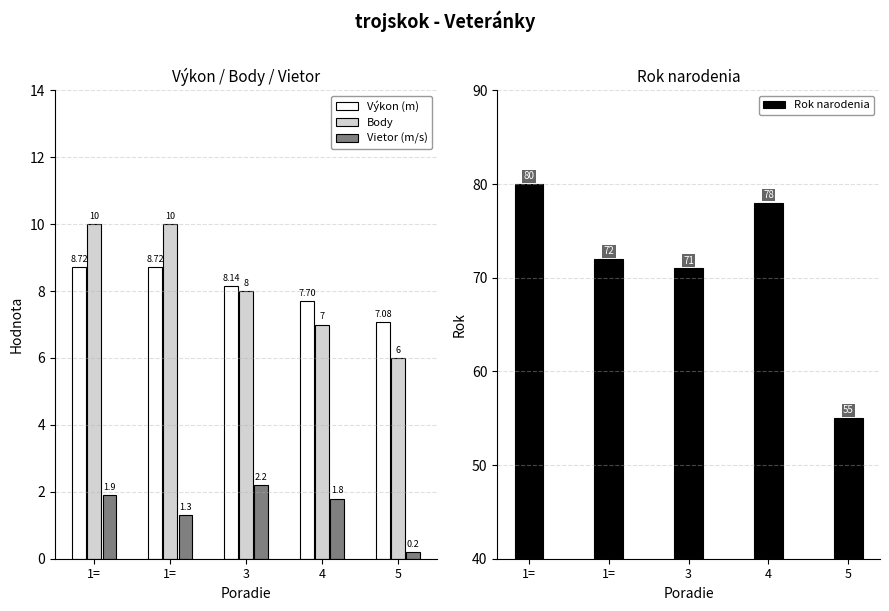

What is the total value across all series at 1=?

100.6